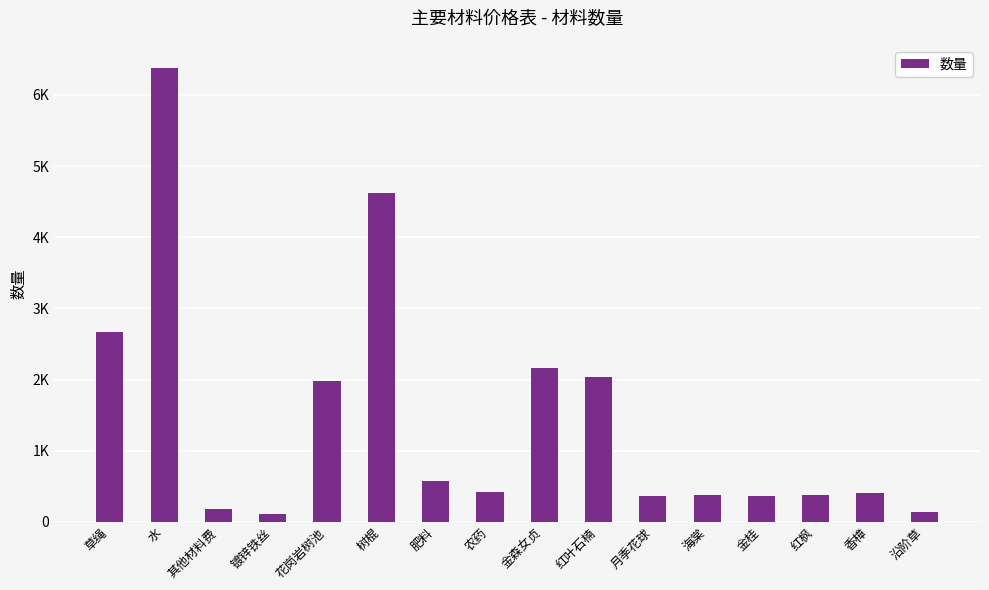

Reading left to right, extract all data points from this chart.

草绳=2670	水=6386	其他材料费=182	镀锌铁丝=116	花岗岩树池=1974	树棍=4624	肥料=568	农药=424	金森女贞=2160	红叶石楠=2033	月季花球=363	海棠=375	金桂=368	红枫=371	香樟=410	沿阶草=135